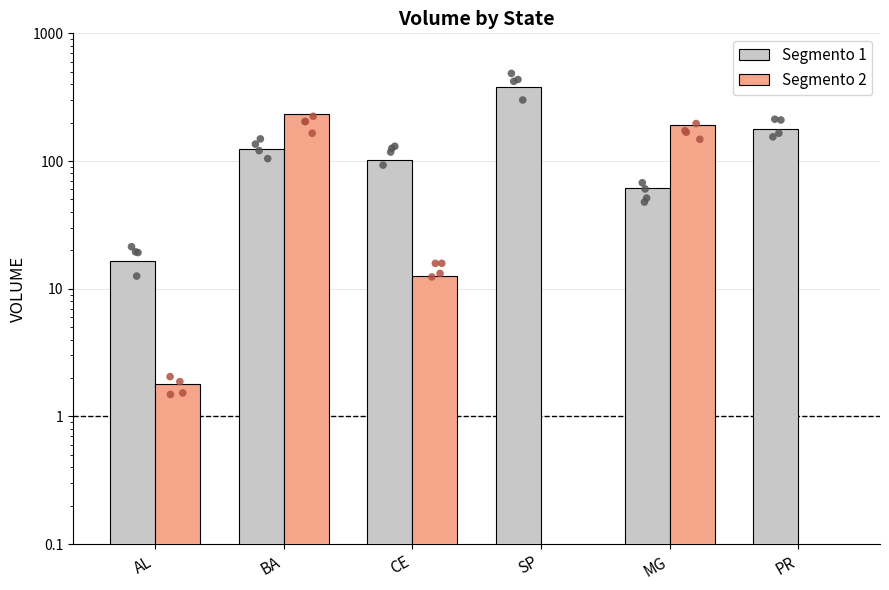

Which series has the largest Y range (max minus min)?

Segmento 1